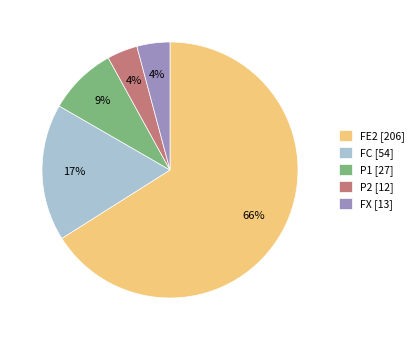

Which slice represents more than half of the pie?

FE2